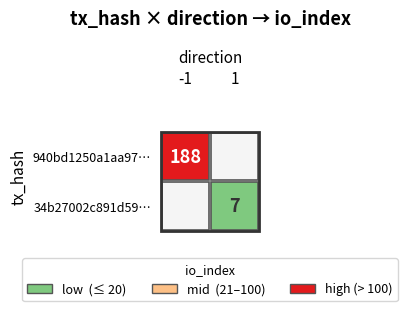

Reading left to right, what are all the values shown in this chart?

940bd1250a1aa97431b95aae8e1c1f58e3a912f: direction=-1	io_index=188
34b27002c891d59e6080462b9154d6c28384d8b: direction=1	io_index=7